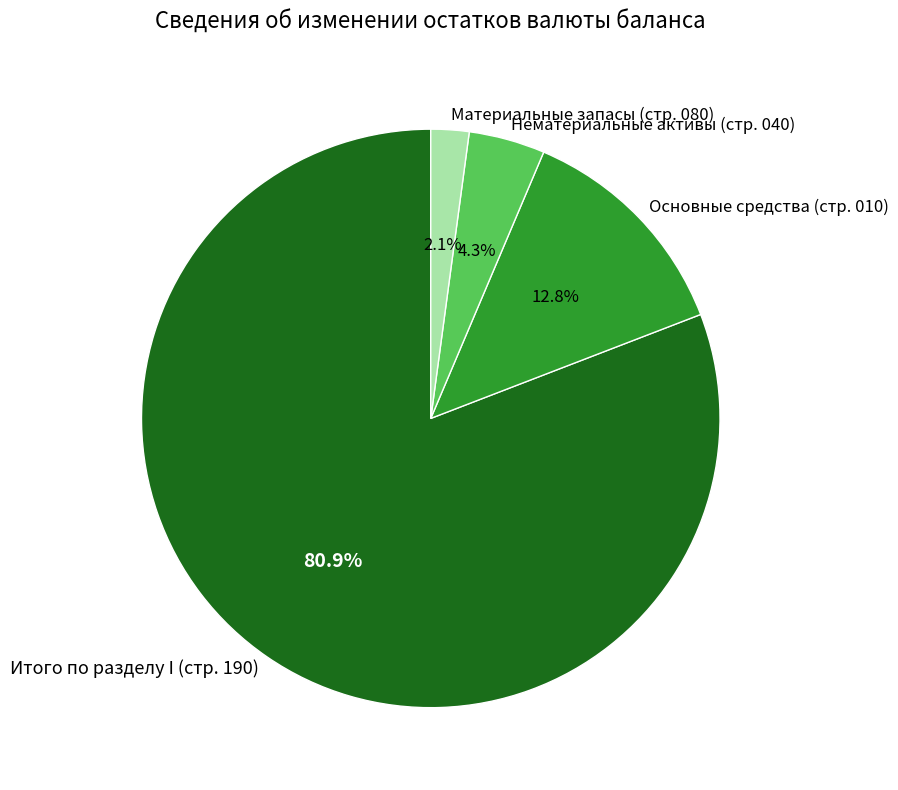

What percentage do Итого по разделу I (стр. 190) and Нематериальные активы (стр. 040) together represent?

85.1%